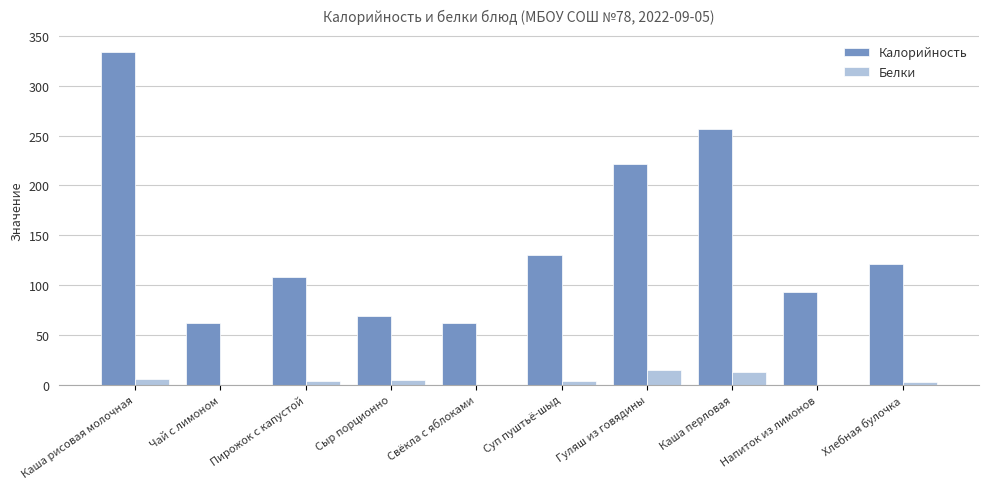

What is the maximum value for Белки?

15